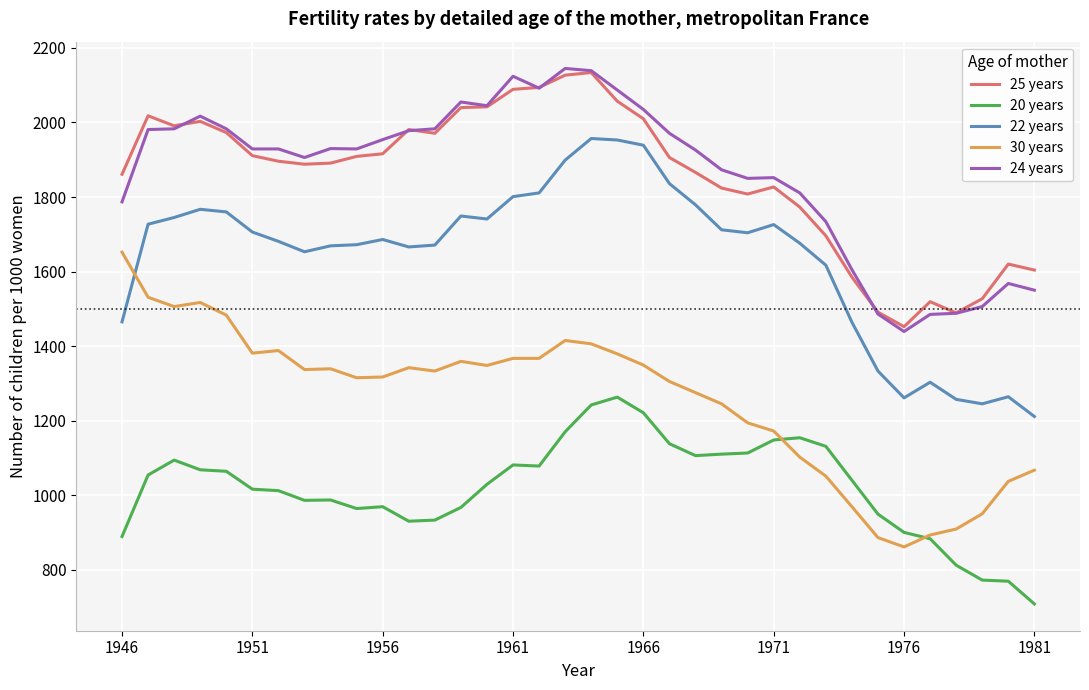

What is the lowest value of the 20 years series?

708